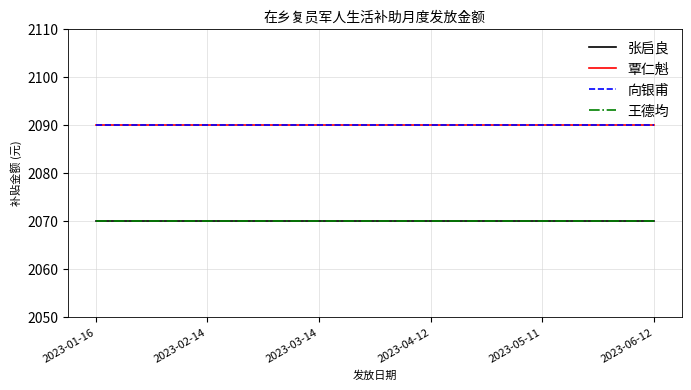

Does the chart display data point markers on the line(s)?

No